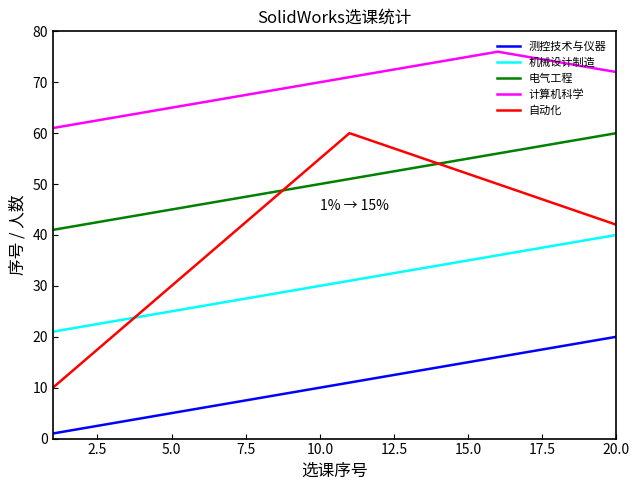

Which series has the largest total across all categories?

计算机科学